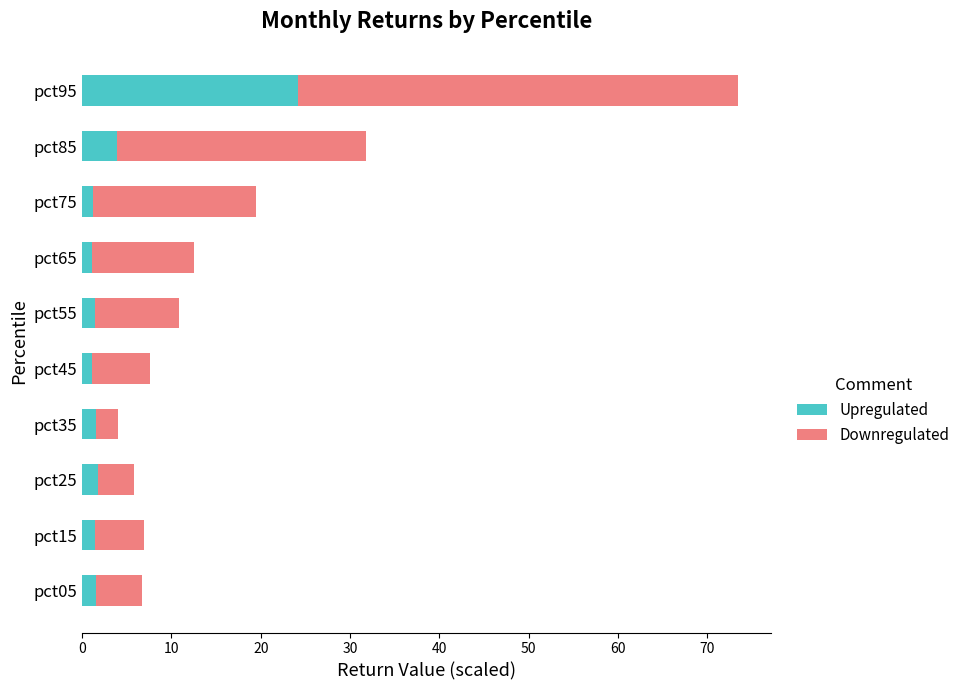

What is the average value of the Upregulated series?

3.9